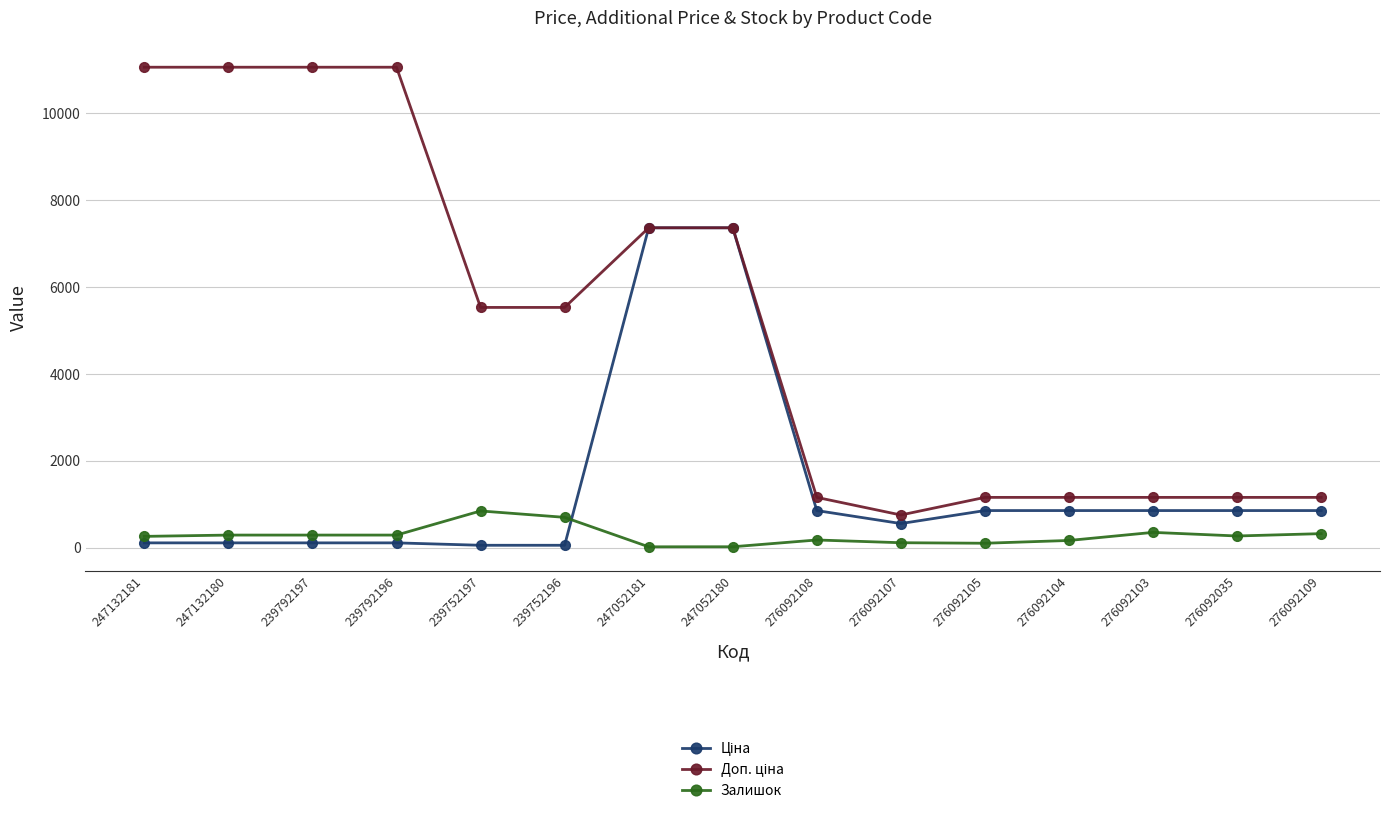

What is the maximum value for Залишок?

845.0